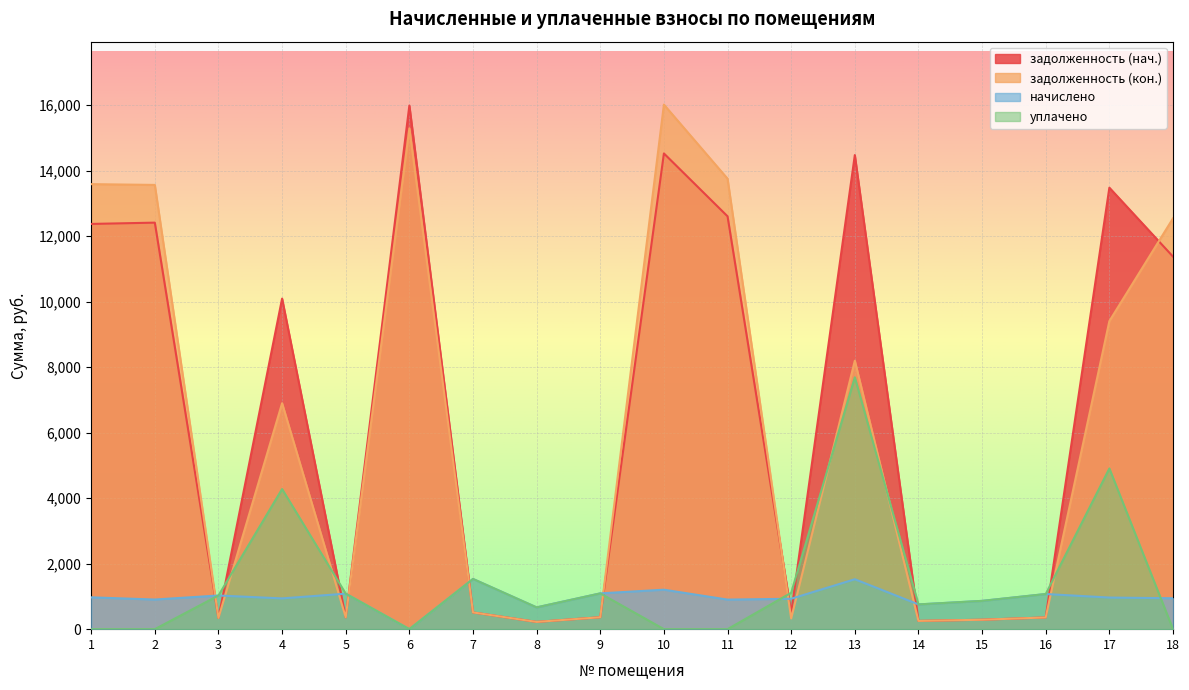

How many interior local peaks does the уплачено series have?

5